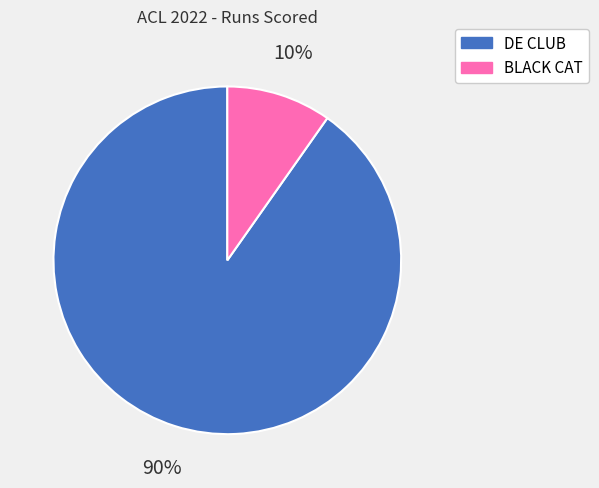

What percentage is the BLACK CAT slice, to the nearest percent?

10%